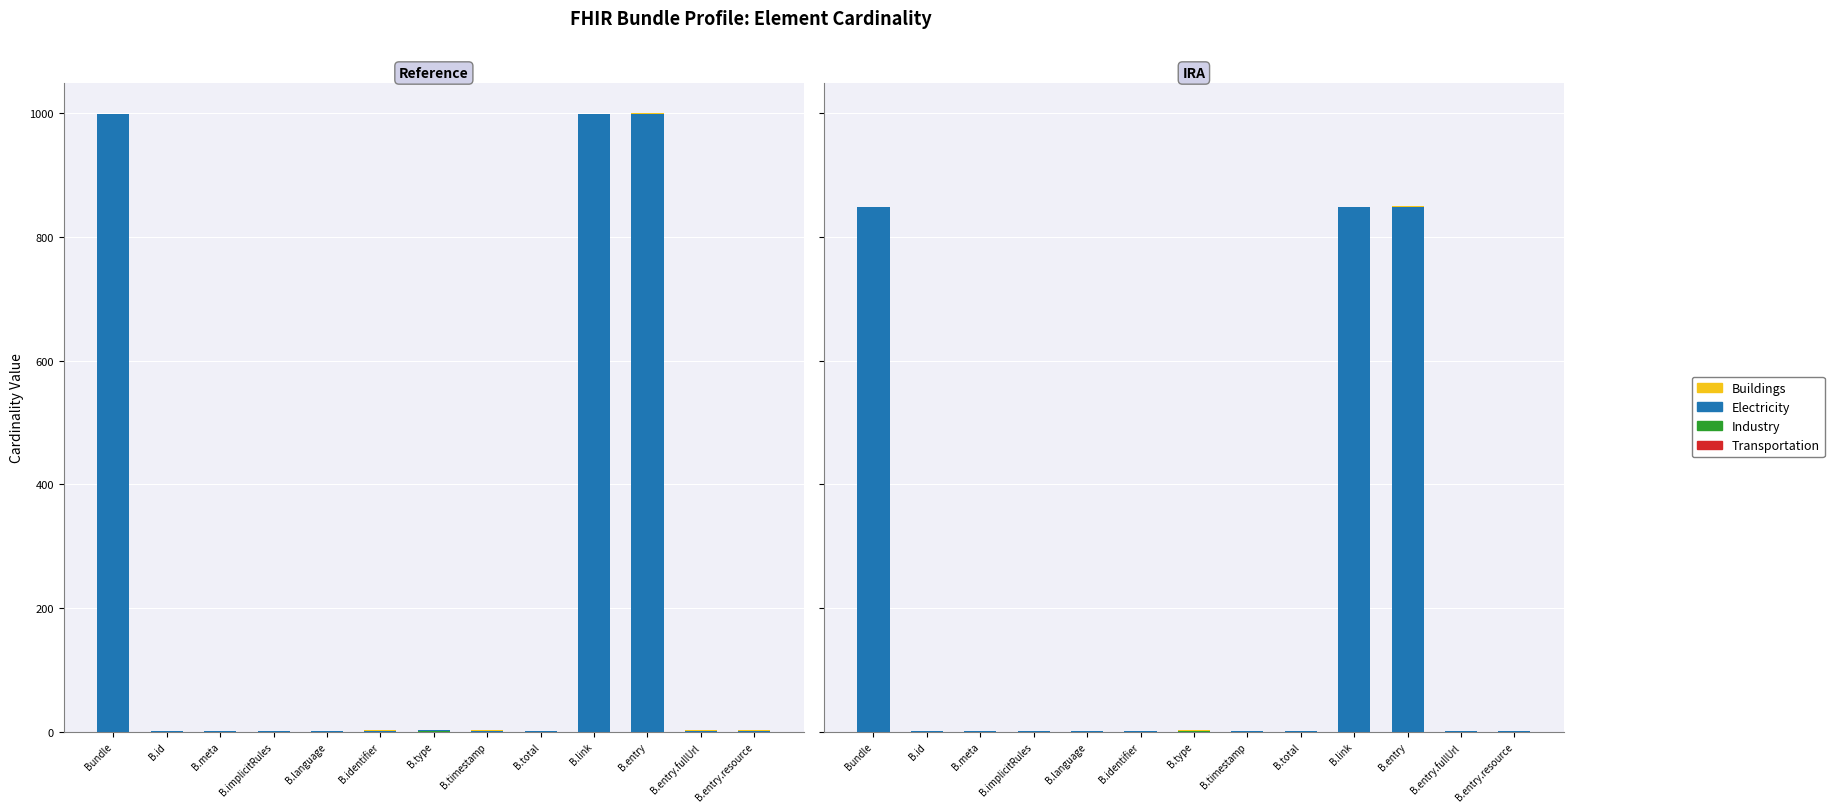

Is it true that Buildings equals 0.4 at B.meta?

False